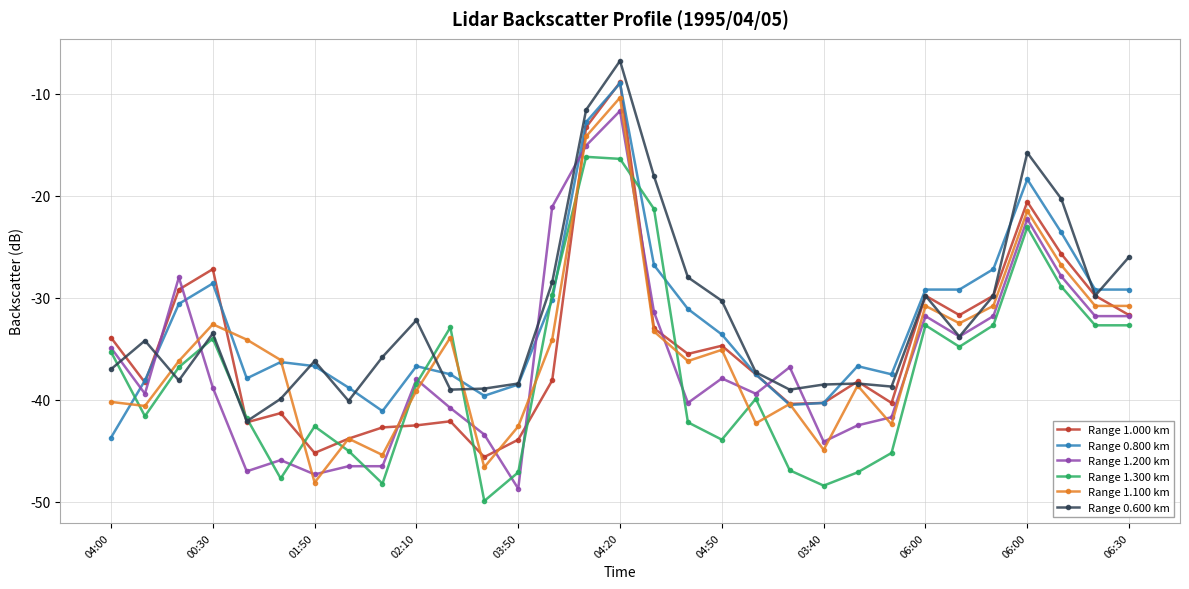

Is this an area chart (filled region under the line)?

No